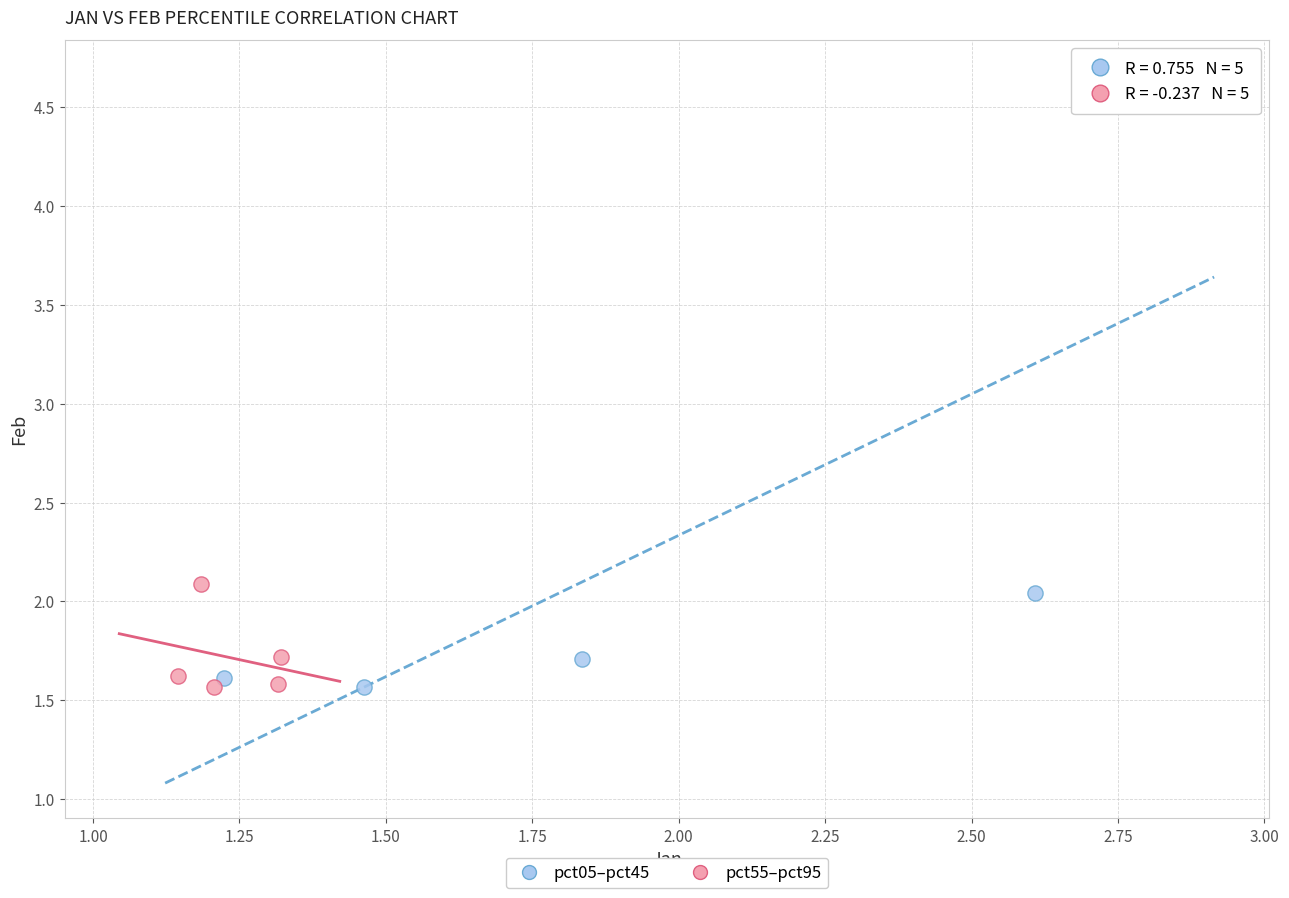

Which series reaches the maximum Y coordinate?

pct05–pct45